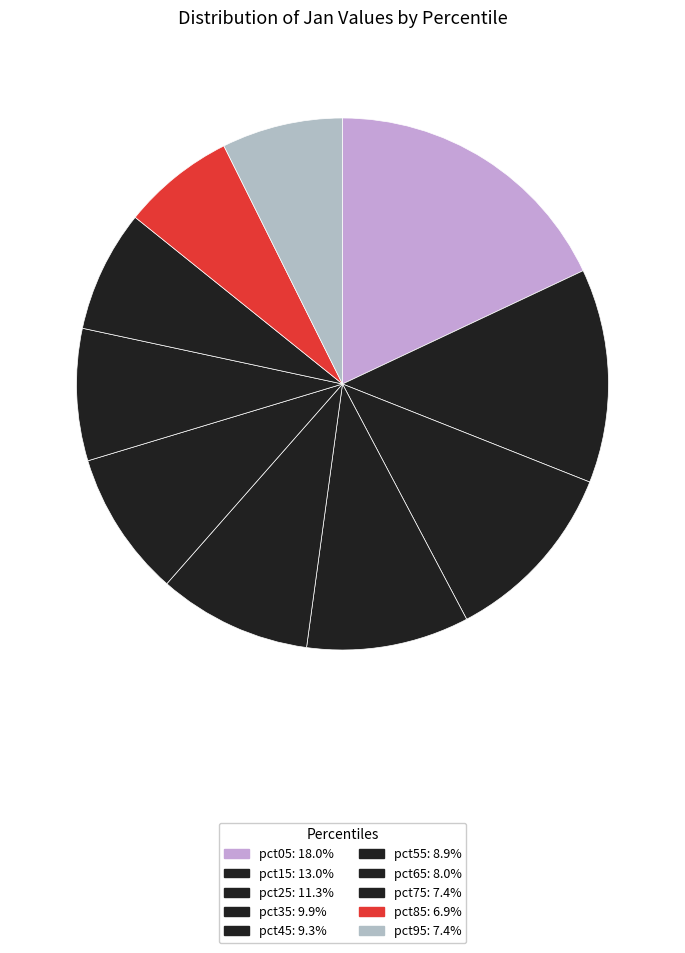

How many slices are in this pie chart?

10